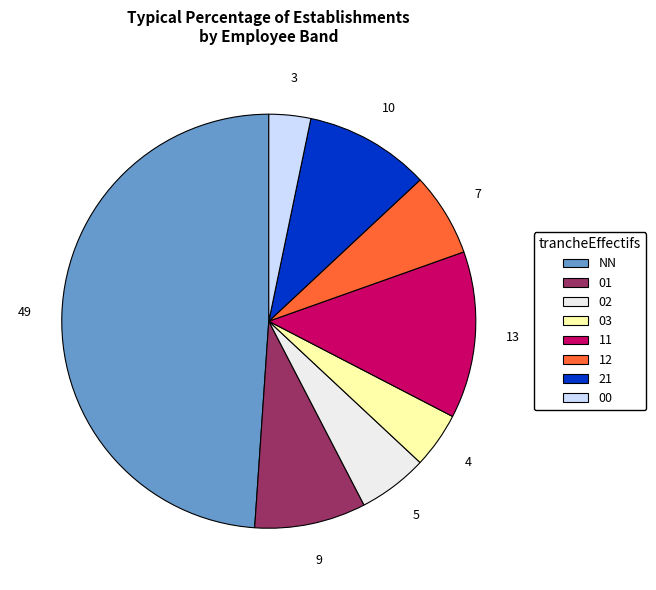

The NN slice represents 49% of the pie. True or false?

True